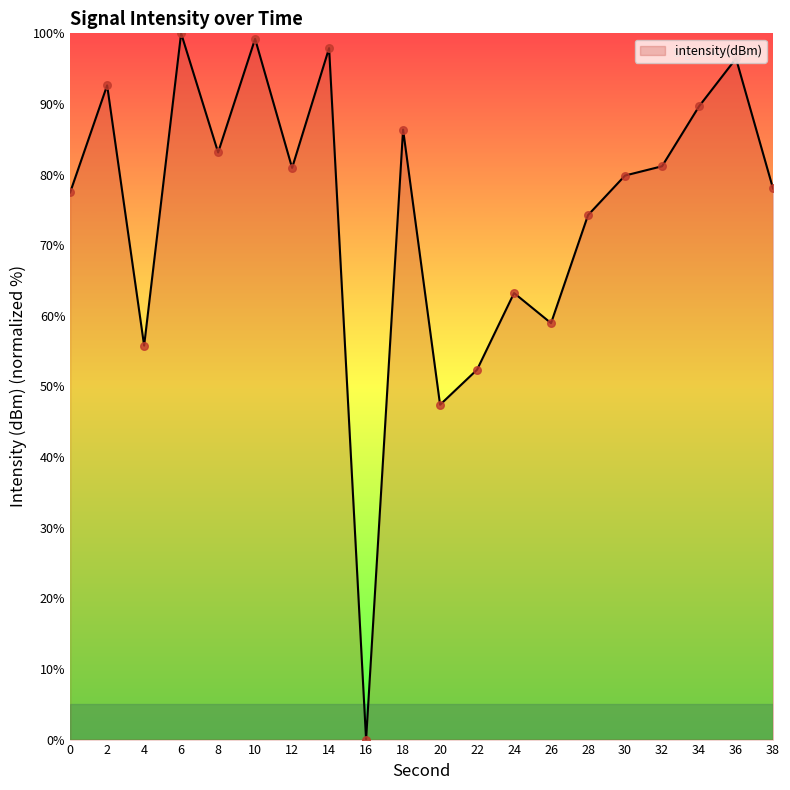

Between 22 and 32, which is larger?

32